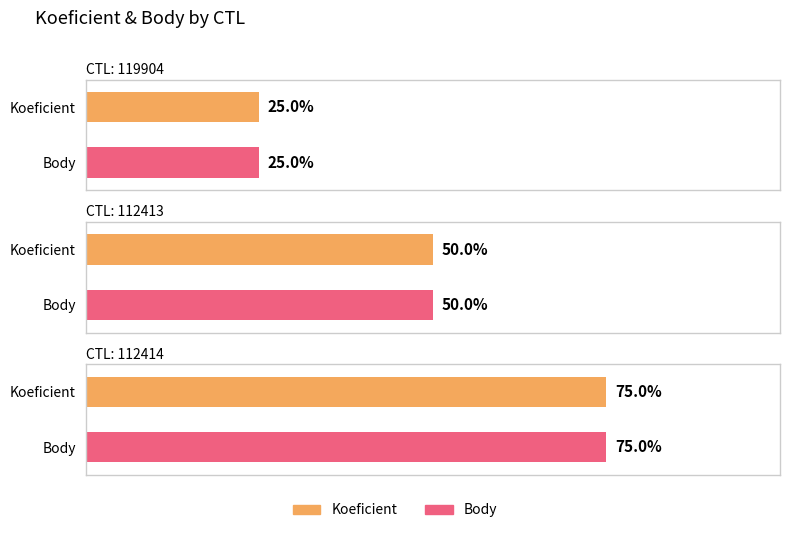

At which label does Koeficient first exceed 2?

112414